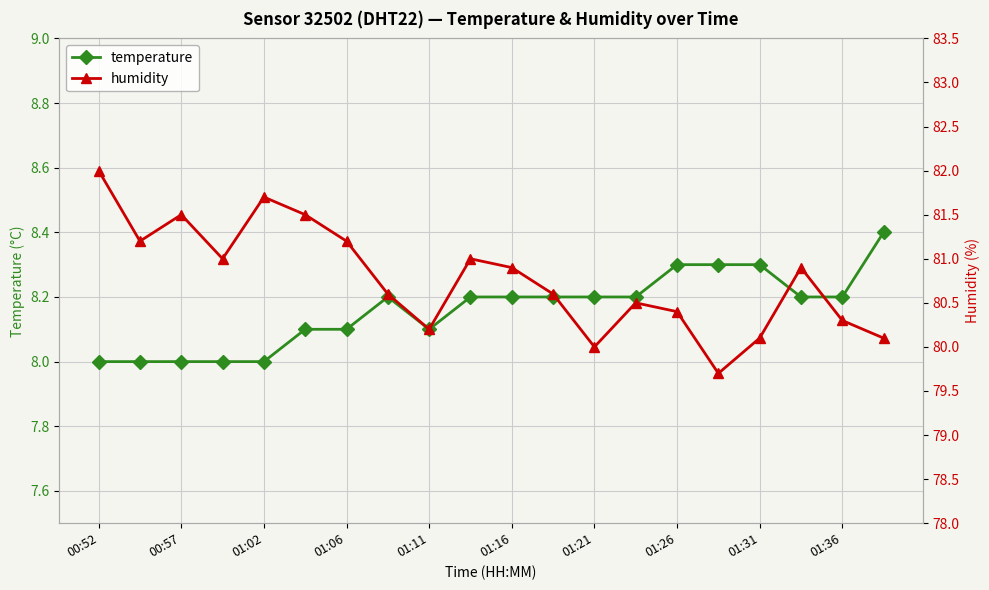

What is the minimum value for temperature?

8.0